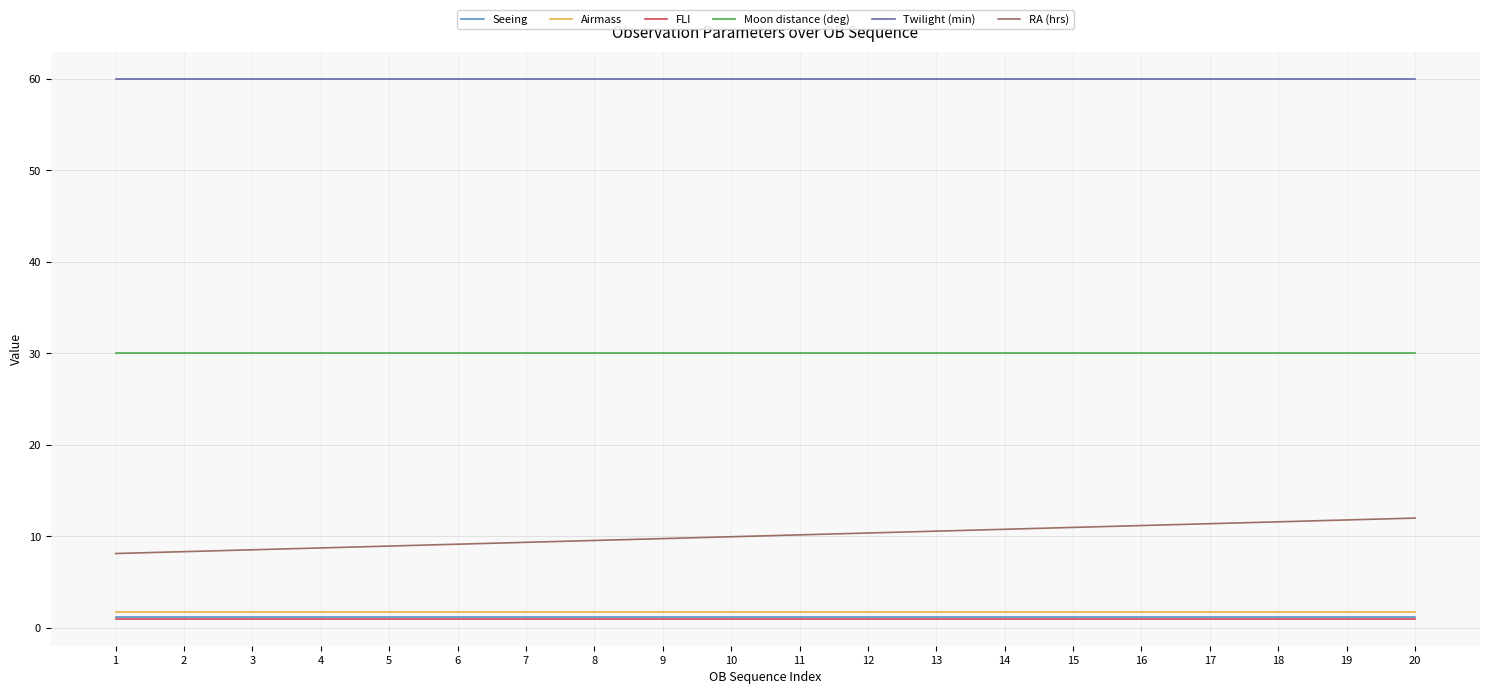

True or false: Moon distance (deg) and Airmass intersect in this chart.

False